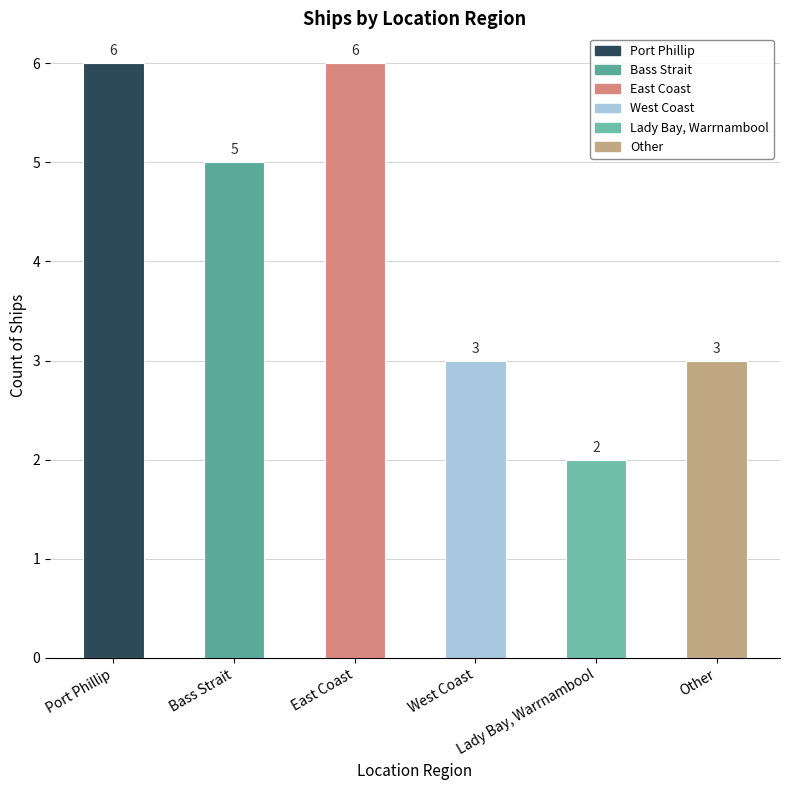

What value does the data have at Bass Strait?

5